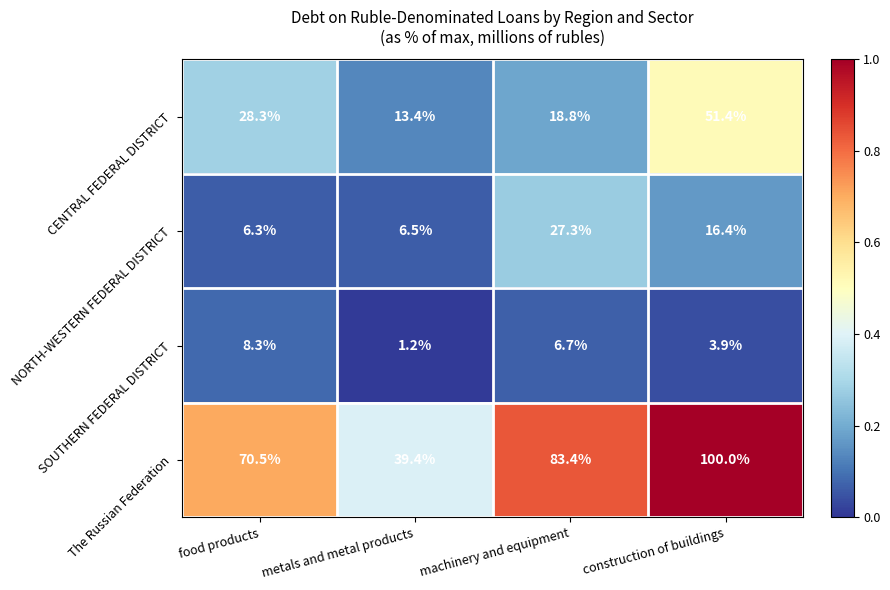

What is the difference between the second highest and minimum values in the The Russian Federation series?

44.0